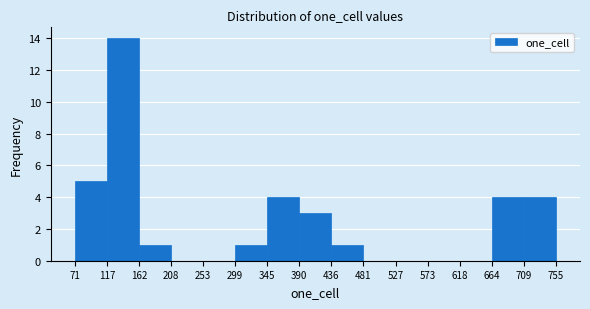

Which range on the x-axis has the tallest bar?

117 to 162